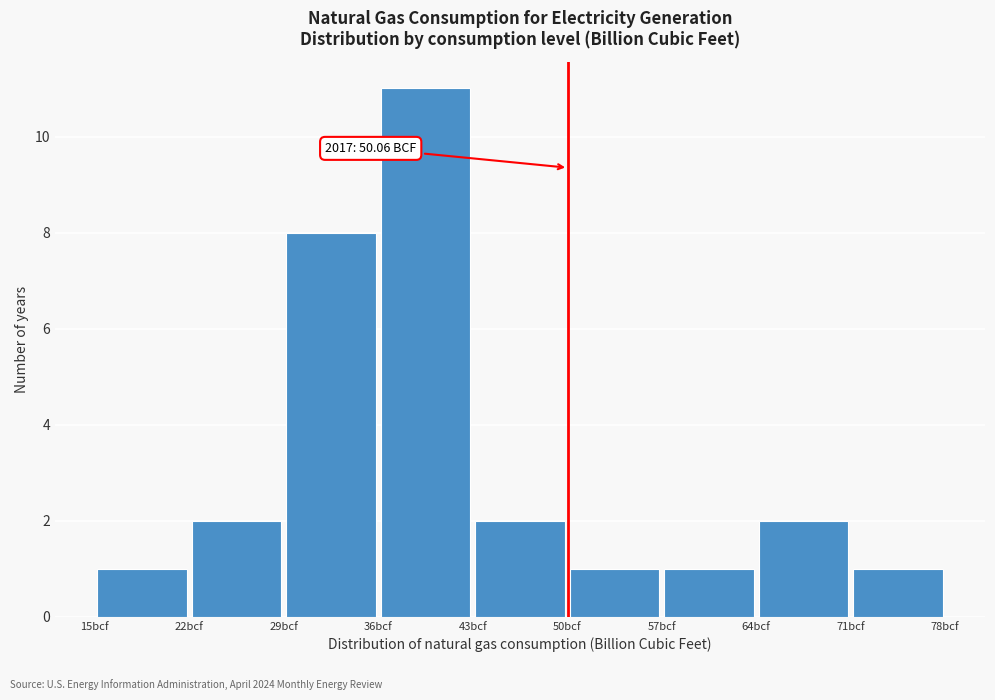

Which range on the x-axis has the tallest bar?

36 to 43